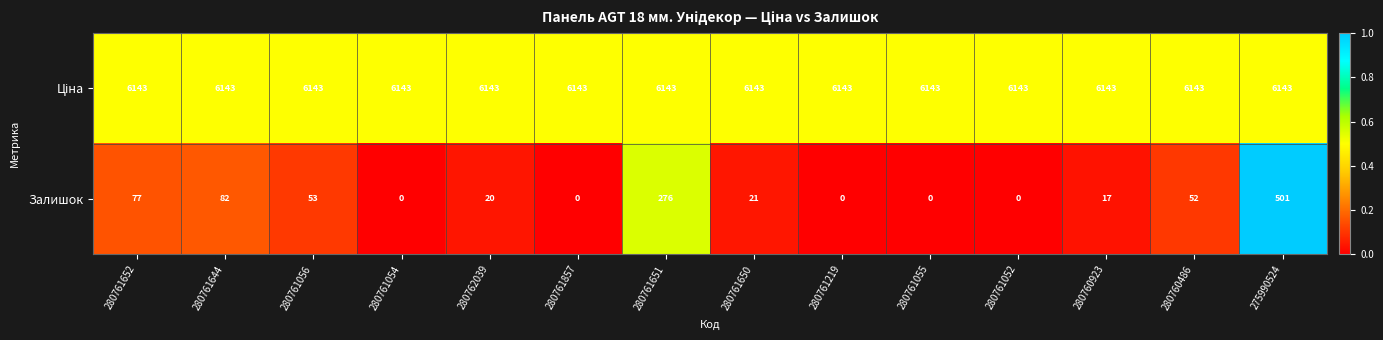

How many data points does each series have?

14